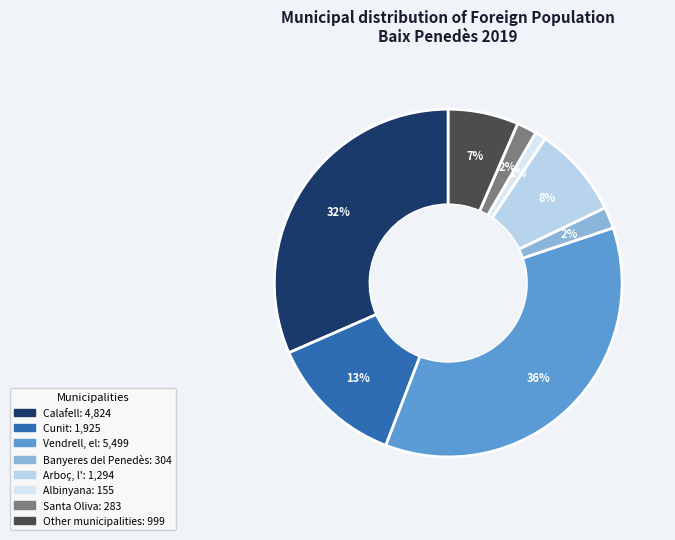

What is the total percentage of Albinyana and Vendrell, el?

37.0%